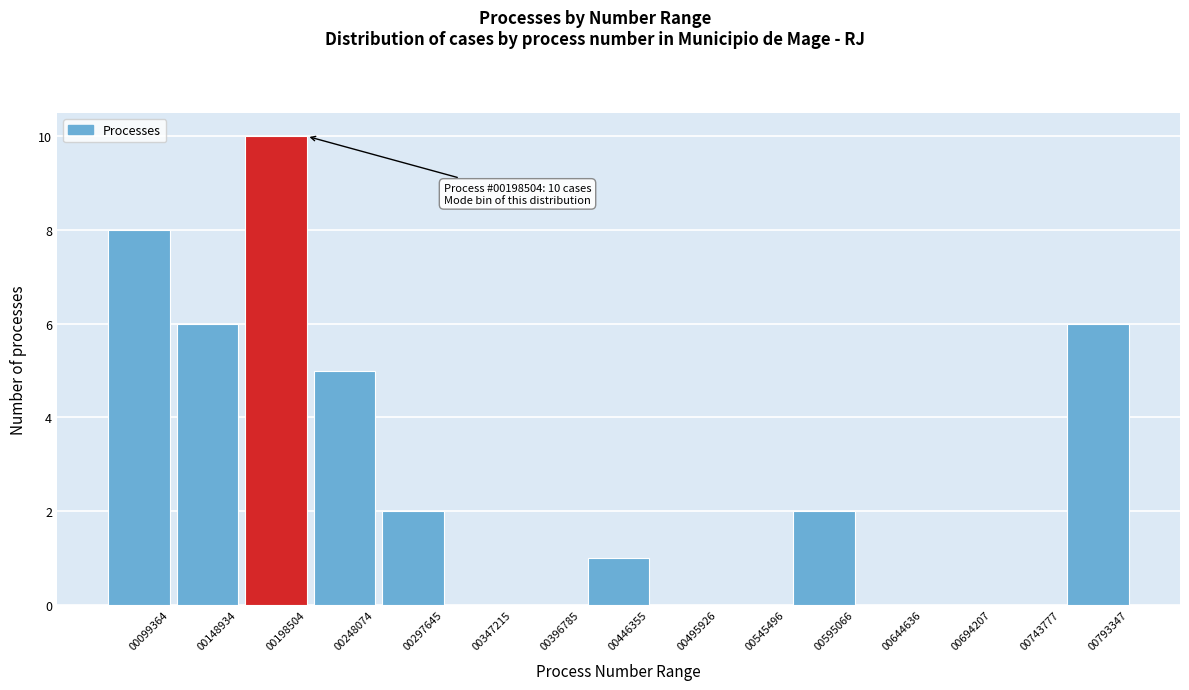

Reading right to left, list all the values displayed in this chart.

00793347=6	00743777=0	00694207=0	00644636=0	00595066=2	00545496=0	00495926=0	00446355=1	00396785=0	00347215=0	00297645=2	00248074=5	00198504=10	00148934=6	00099364=8